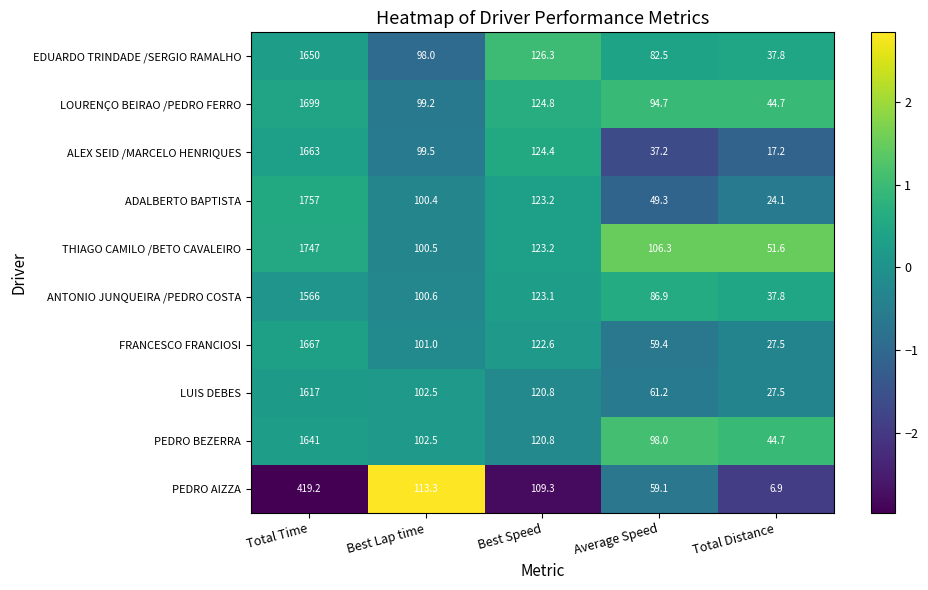

What value does the LUIS DEBES series have at Total Time?

1617.0